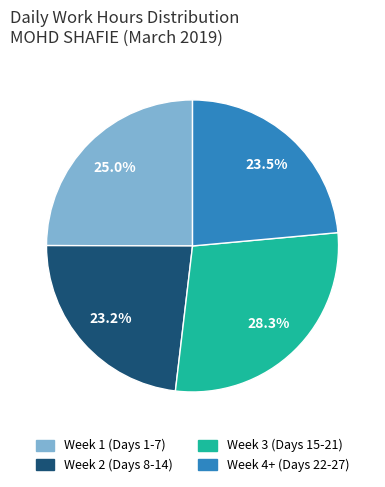

Does any single category account for the majority?

No